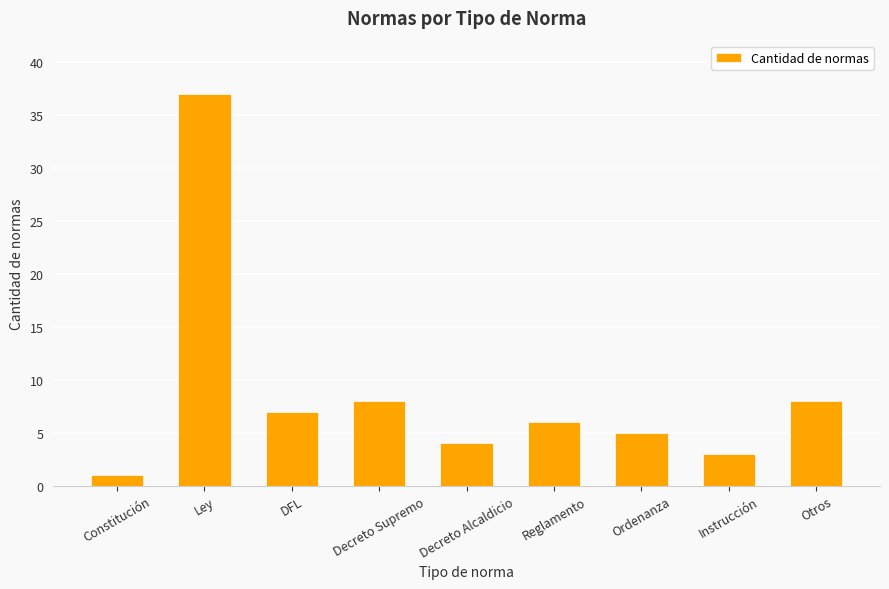

What is the difference between the maximum and second lowest values?

34